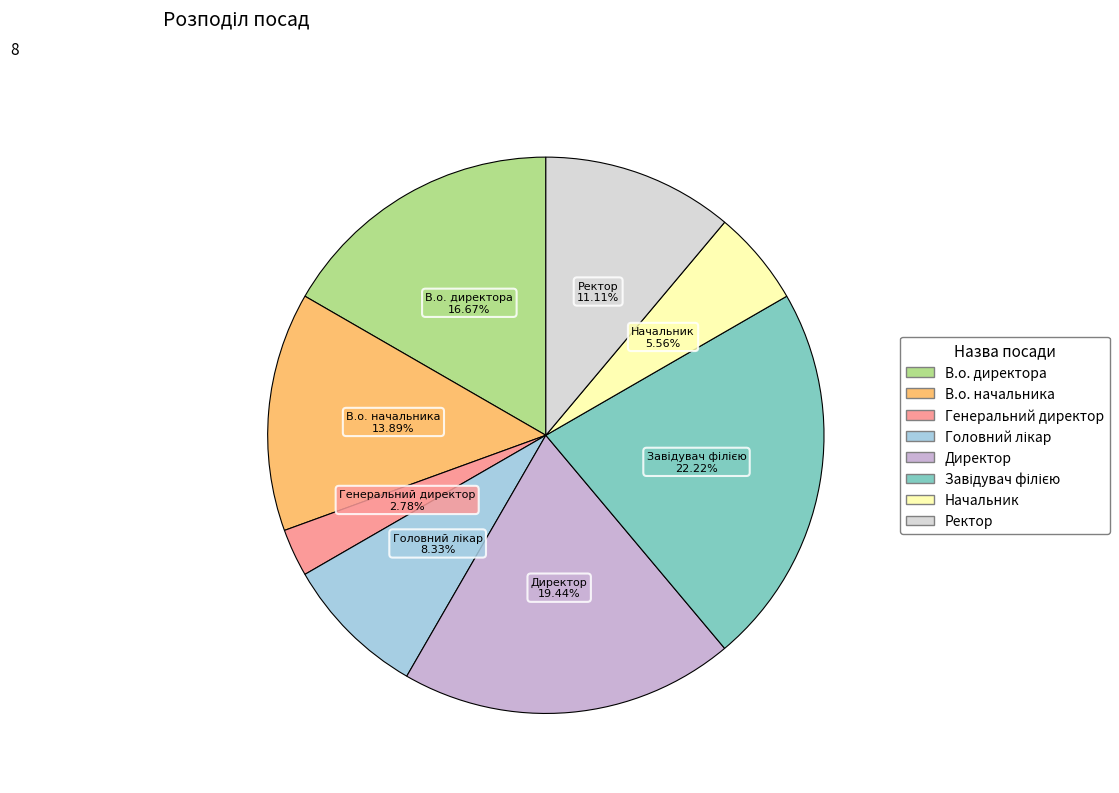

Which slice is the smallest?

Генеральний директор